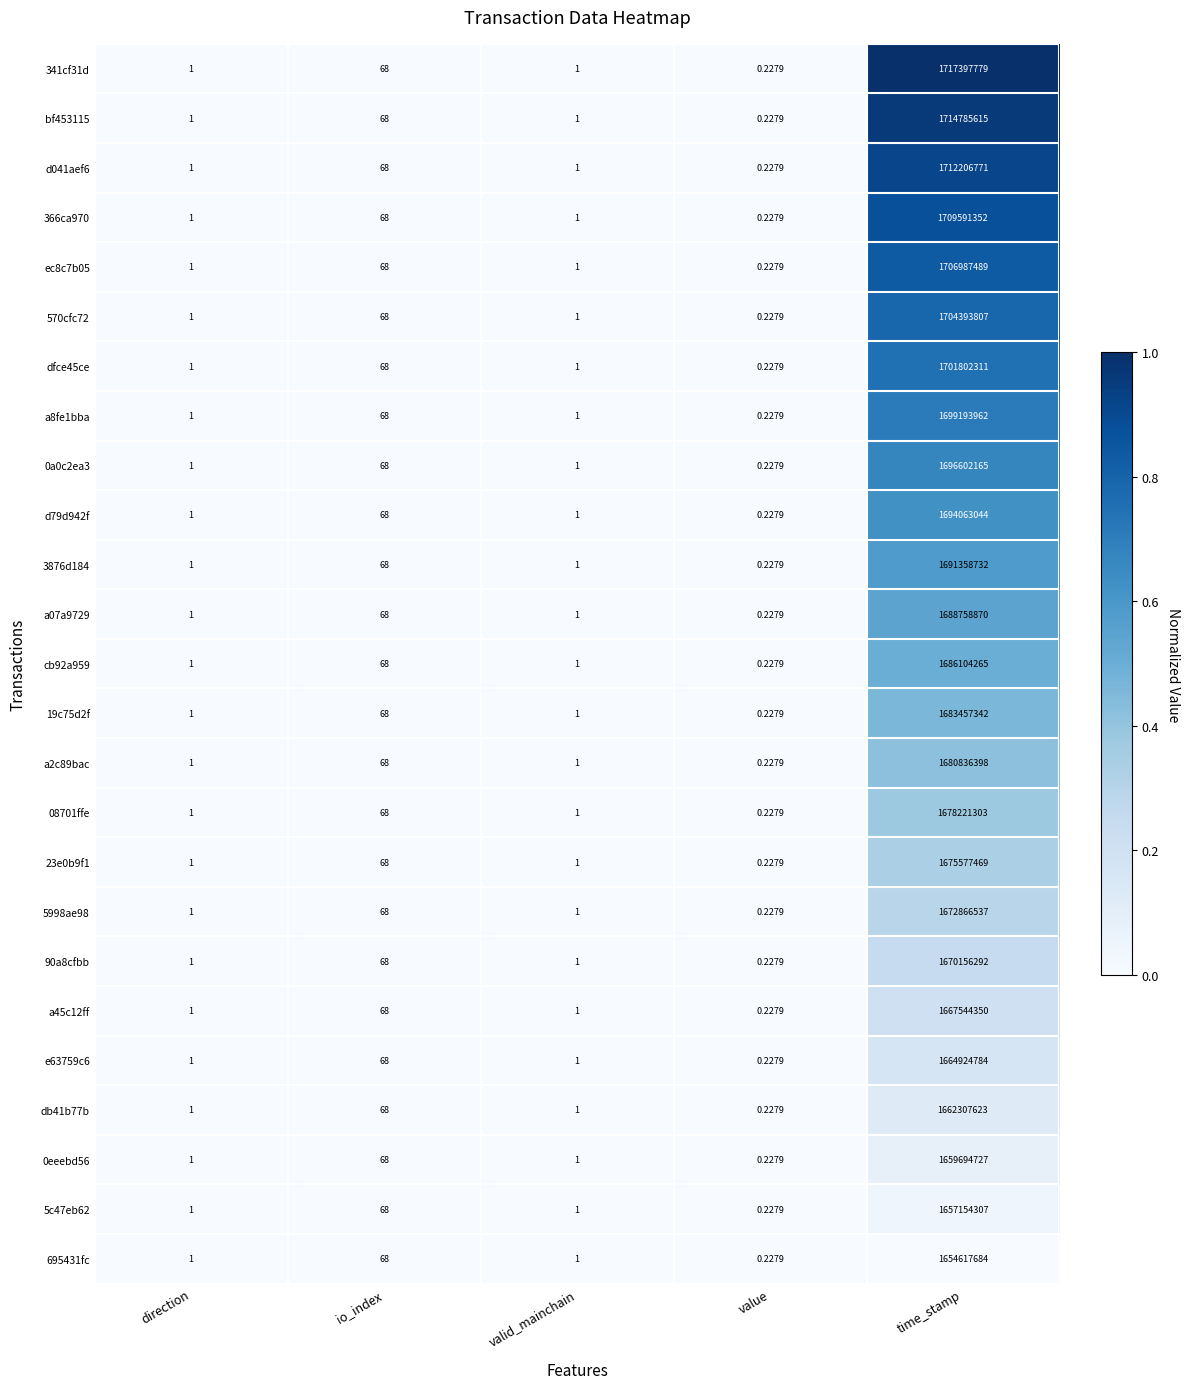

At which category is the sum across all series the highest?

time_stamp